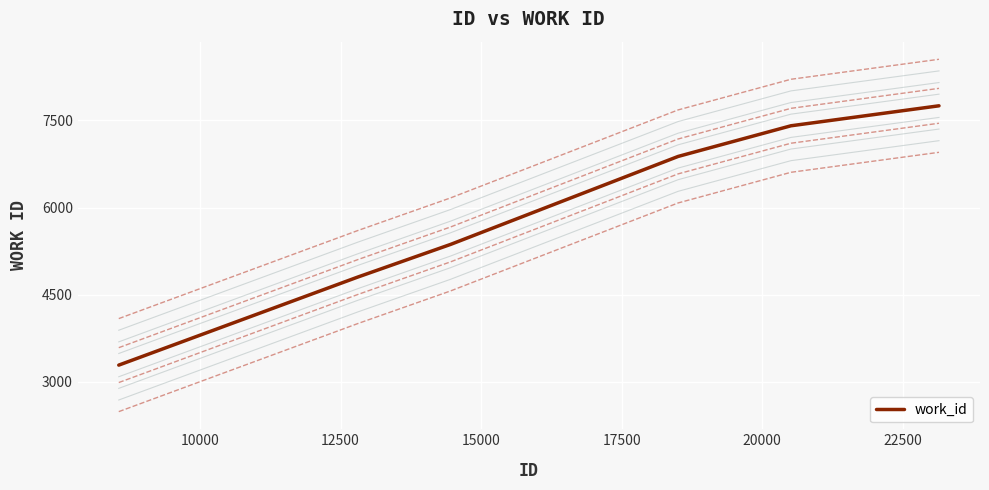

What is the highest value of the work_id series?

7750